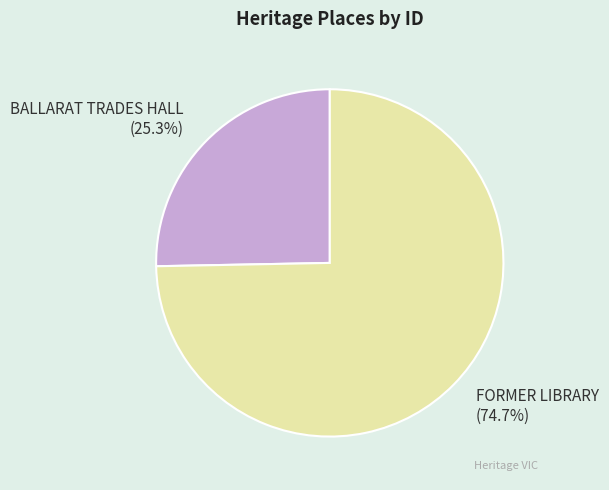

What percentage is the BALLARAT TRADES HALL slice, to the nearest percent?

25%